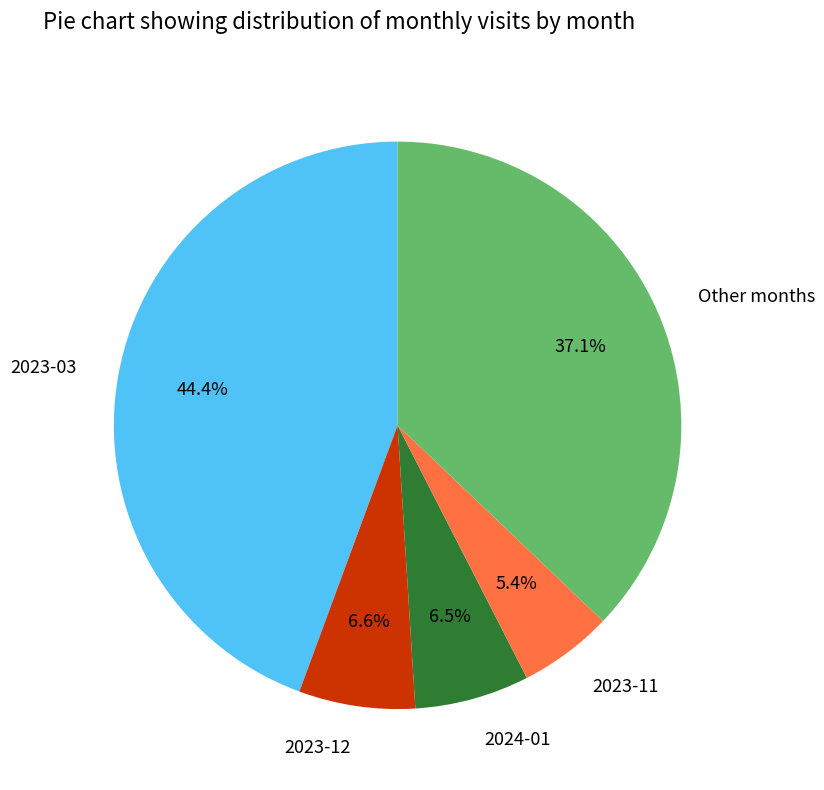

Count the number of slices in the pie.

5